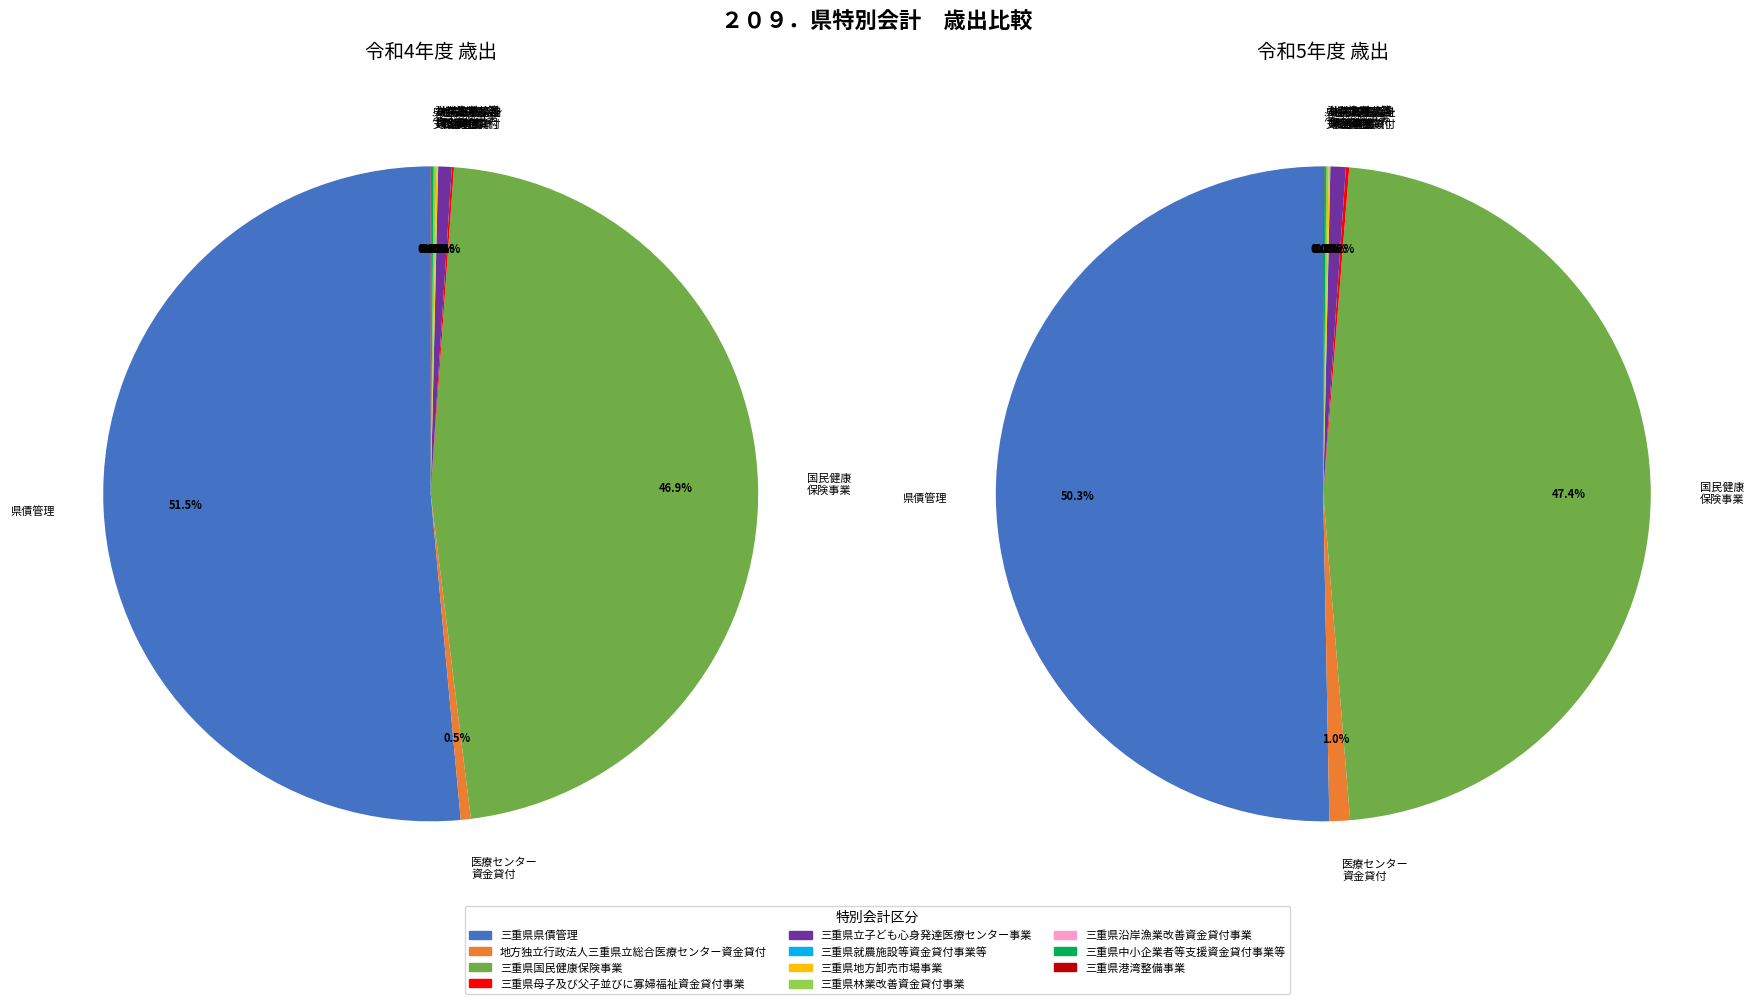

Which series has the largest range (max minus min)?

歳出(令和4年度)